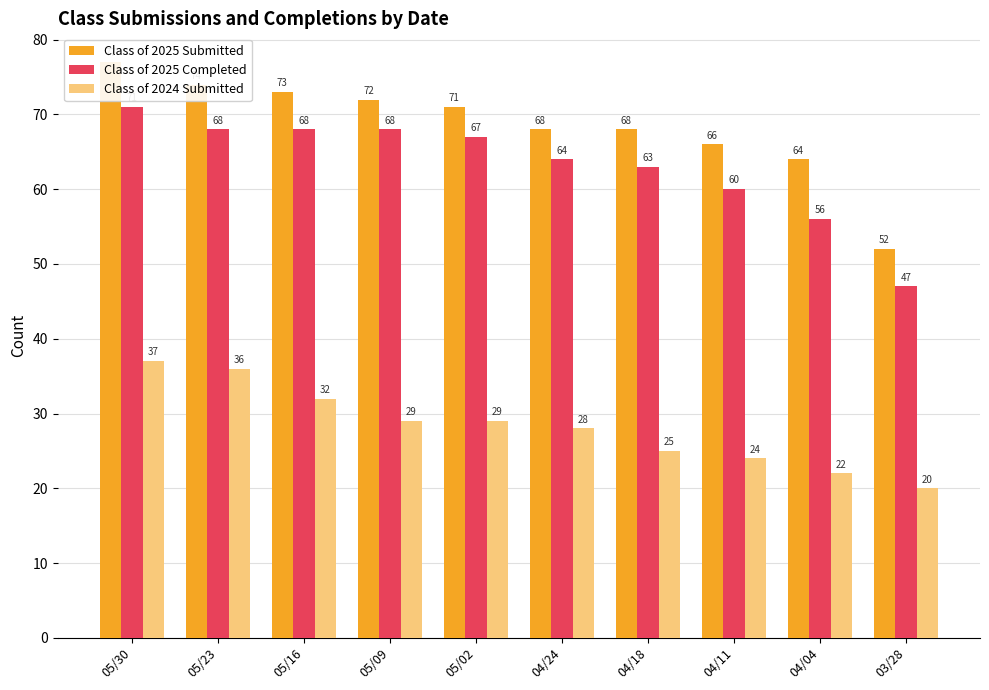

At which label does Class of 2024 Submitted reach its minimum?

03/28